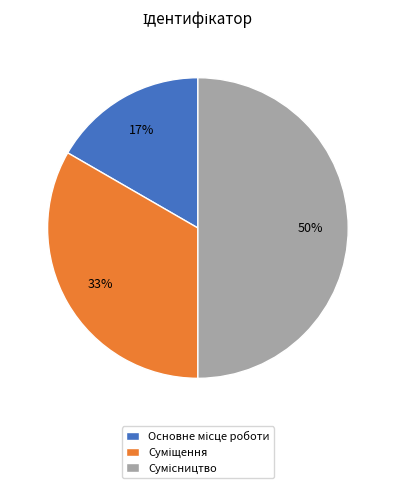

How many segments does this pie chart have?

3